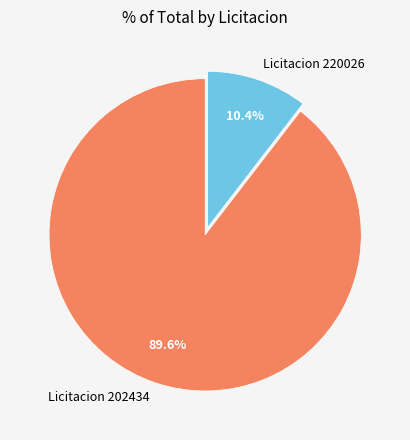

How many segments does this pie chart have?

2